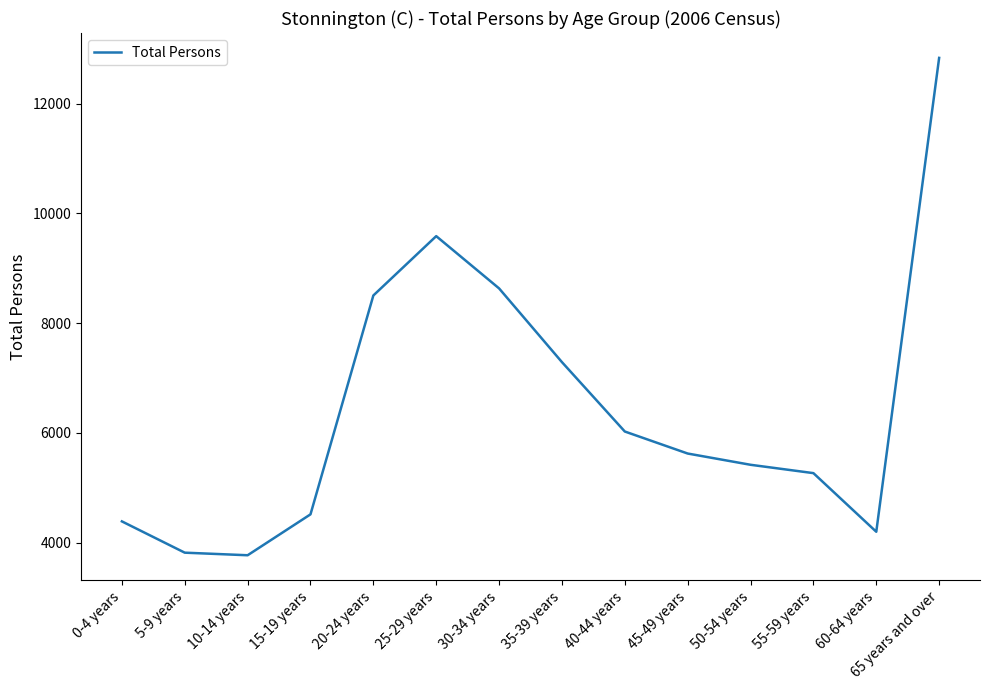

Where does the data first go above 5626?

20-24 years